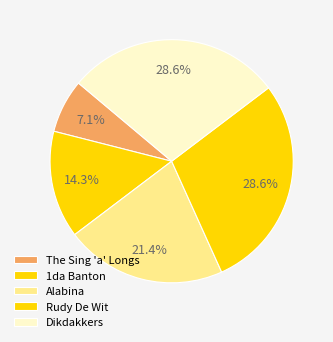

How many slices are in this pie chart?

5